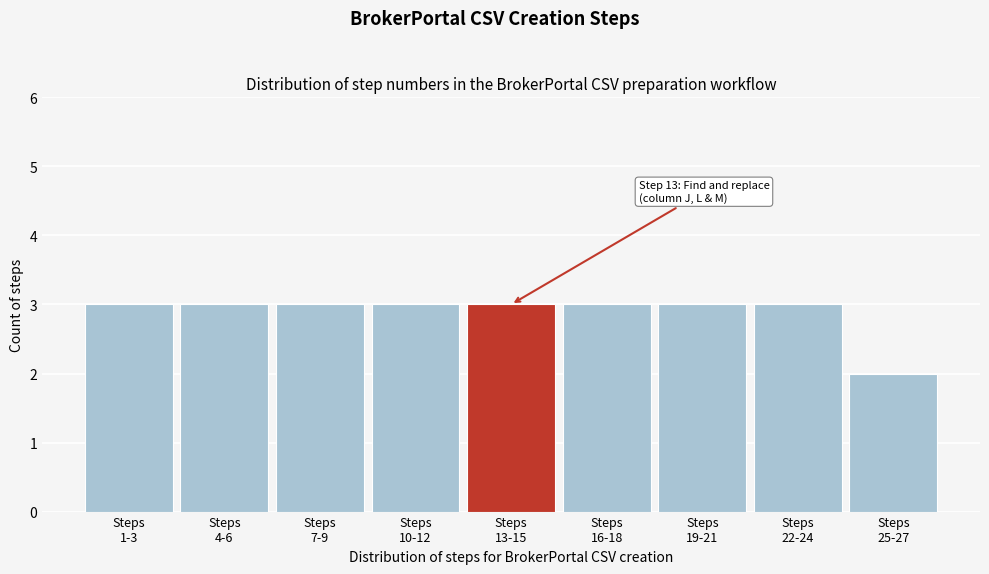

Reading left to right, list all the values displayed in this chart.

3	3	3	3	3	3	3	3	2